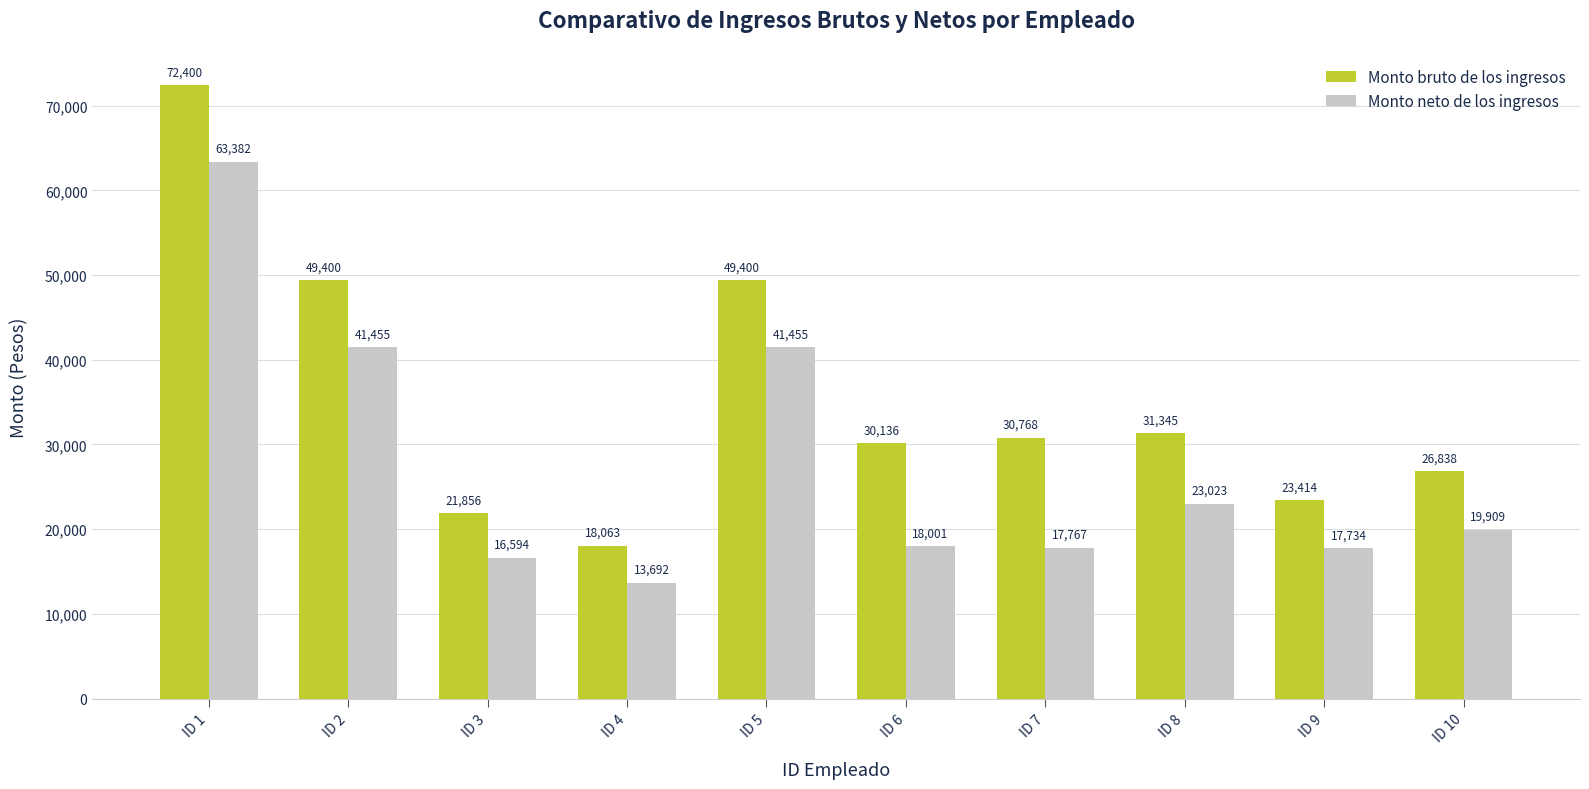

How many values in the Monto bruto de los ingresos series exceed 30767?

5